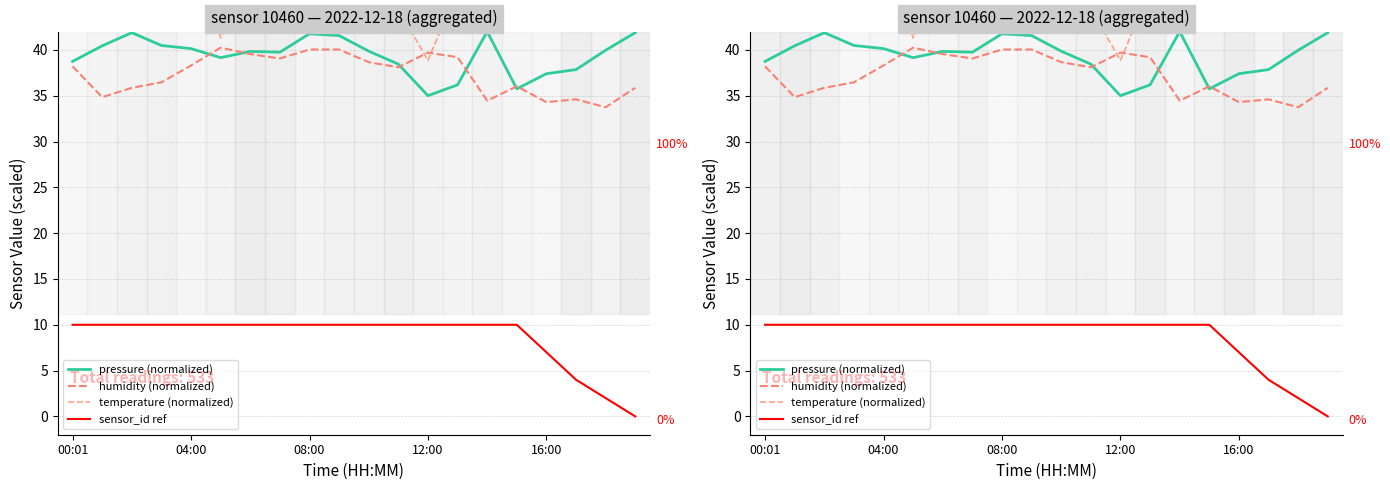

Which series has the largest total across all categories?

temperature (normalized)